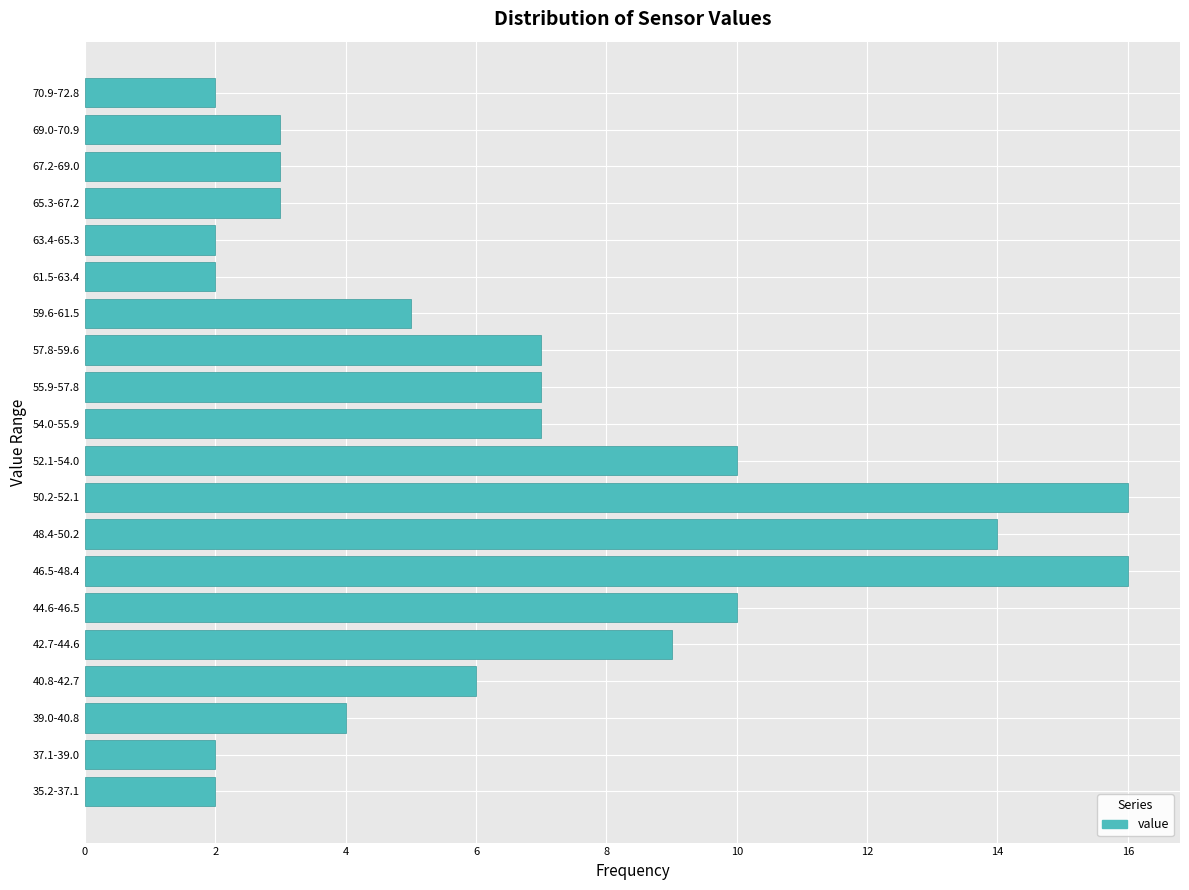

Reading top to bottom, extract all data points from this chart.

2	3	3	3	2	2	5	7	7	7	10	16	14	16	10	9	6	4	2	2